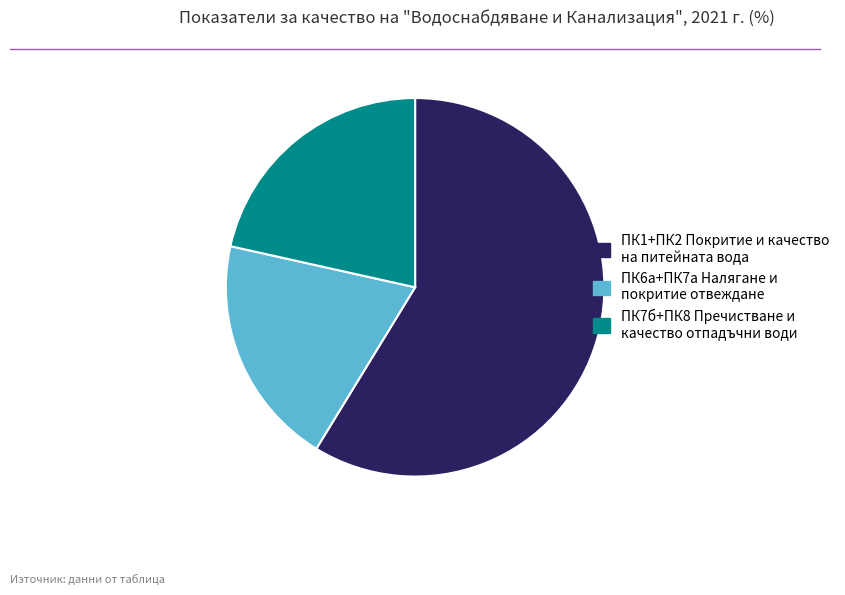

Count the number of slices in the pie.

3